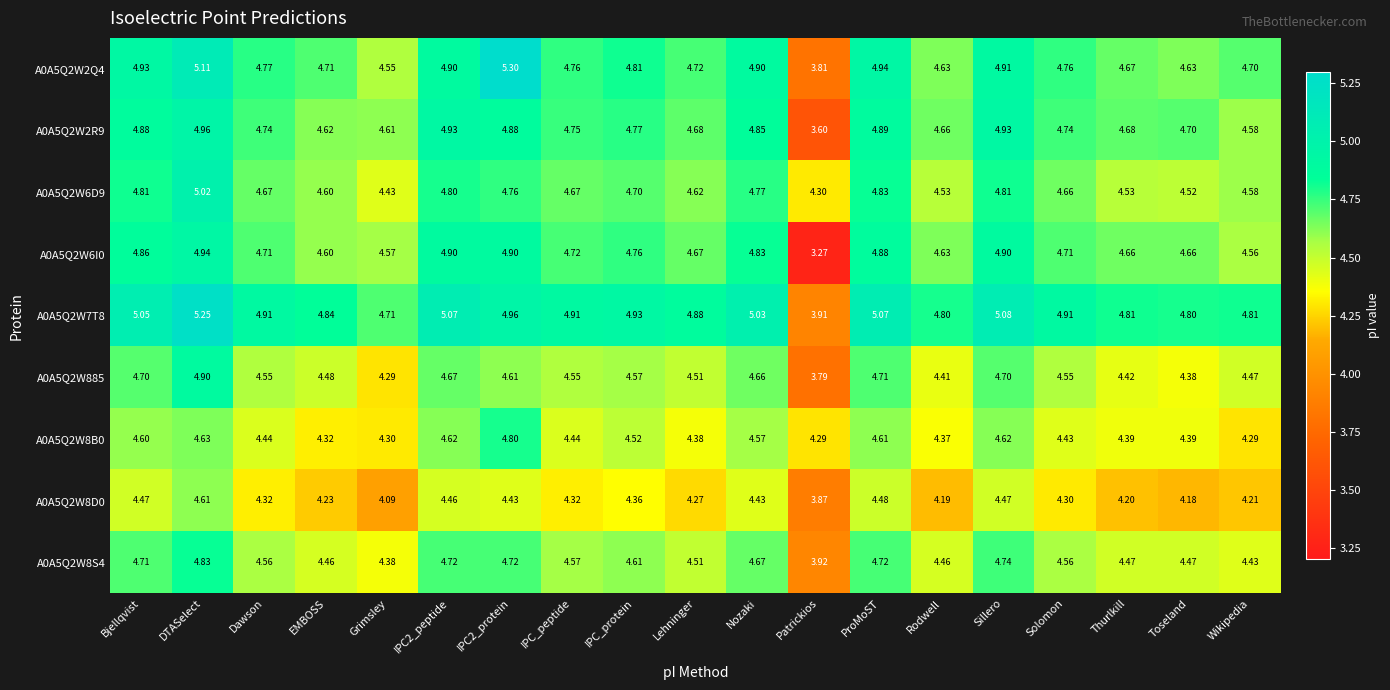

At which label does A0A5Q2W6I0 reach its peak?

DTASelect